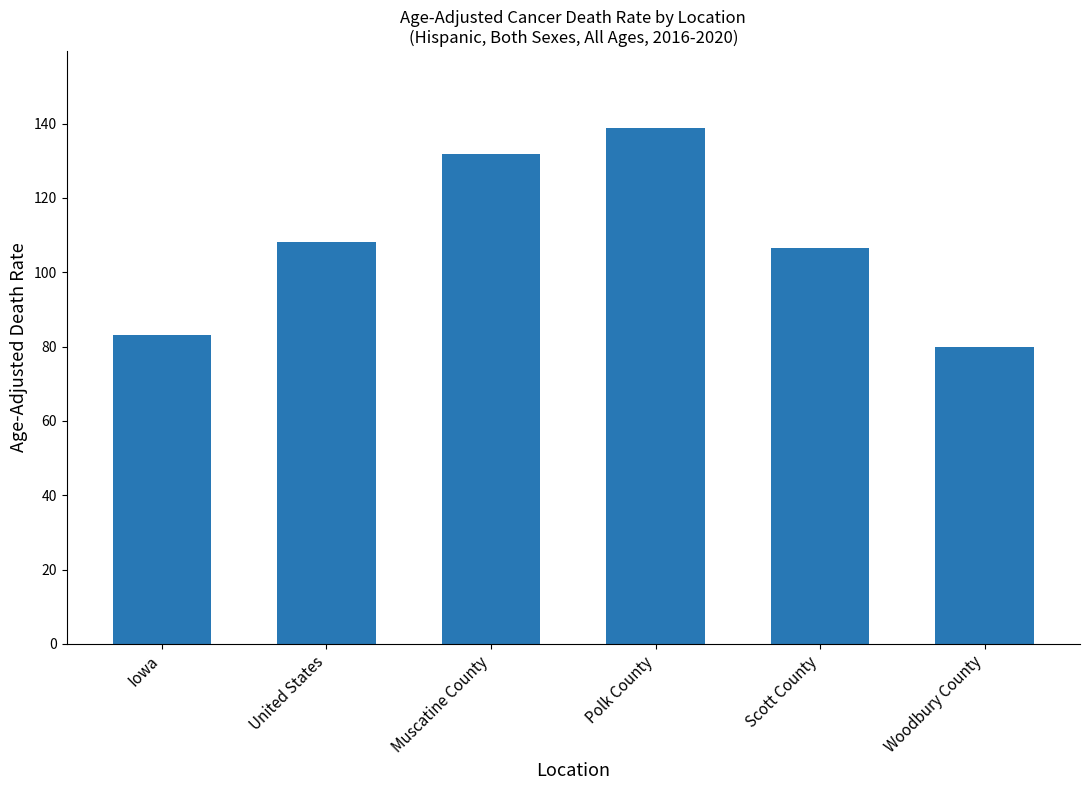

Does the chart contain stacked bars?

No